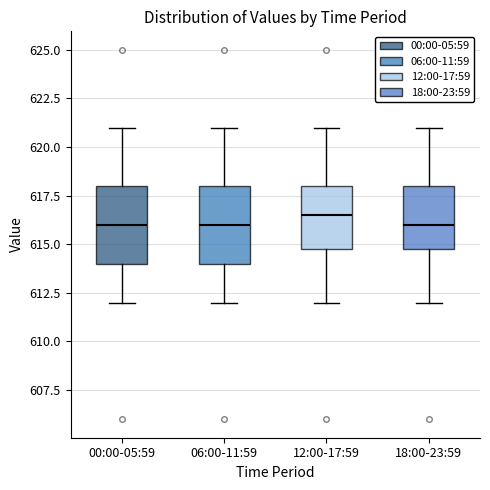

Reading left to right, transcribe this box plot: for each box, give where its median line is, the range the box spans, and where its two whiskers end, as read against the y-axis. The values are not printed on the chart, so give them approximately, as read against the axis.

00:00-05:59: median 616.0, box 614.0 to 618.0, whiskers 612.0 to 621.0
06:00-11:59: median 616.0, box 614.0 to 618.0, whiskers 612.0 to 621.0
12:00-17:59: median 616.5, box 615.0 to 618.0, whiskers 612.0 to 621.0
18:00-23:59: median 616.0, box 615.0 to 618.0, whiskers 612.0 to 621.0